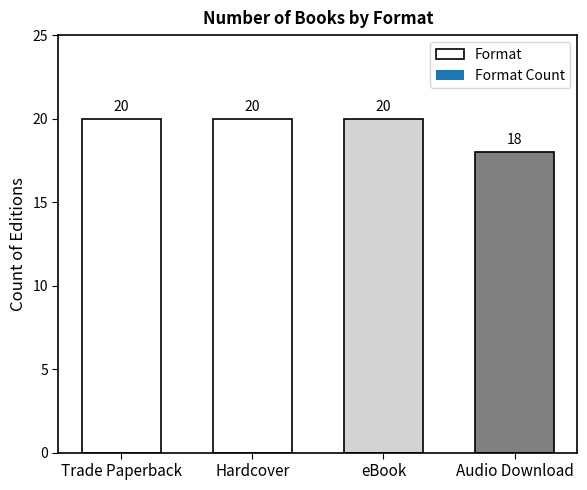

What is the greatest value displayed?

20